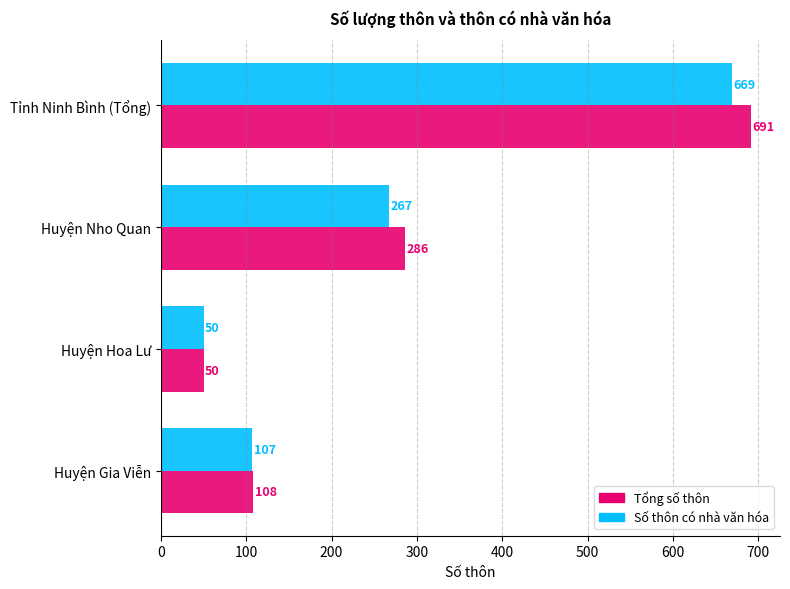

Is the value of Tổng số thôn at Huyện Hoa Lư greater than the value of Số thôn có nhà văn hóa at Huyện Nho Quan?

No